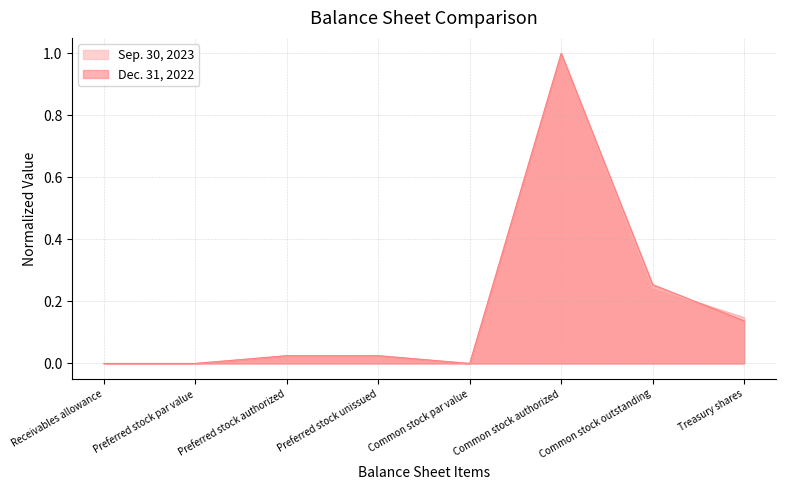

Which series has the largest range (max minus min)?

Sep. 30, 2023